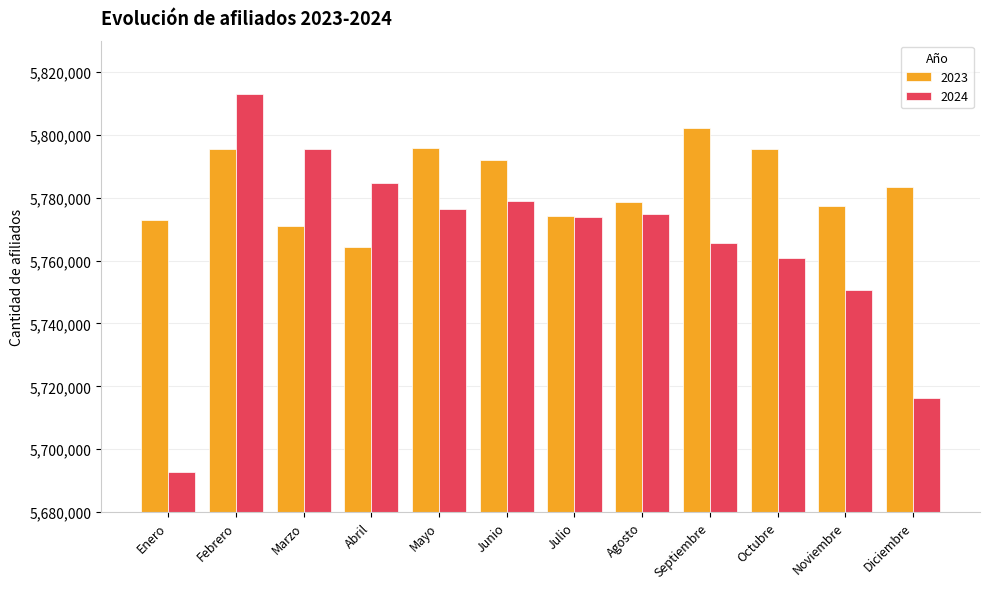

How many series are shown in this chart?

2